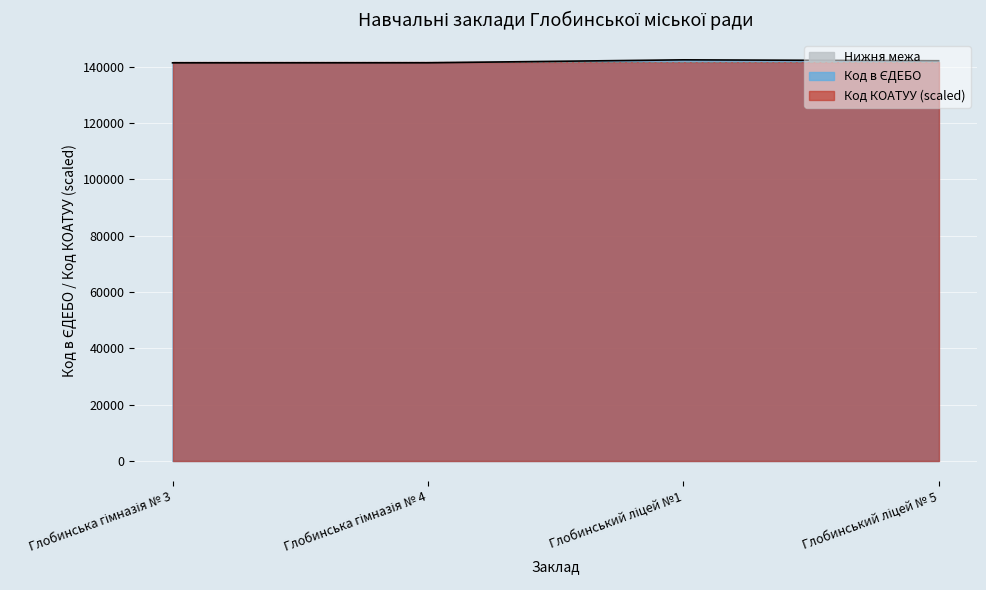

At which category does the data reach its first local peak?

Глобинський ліцей №1